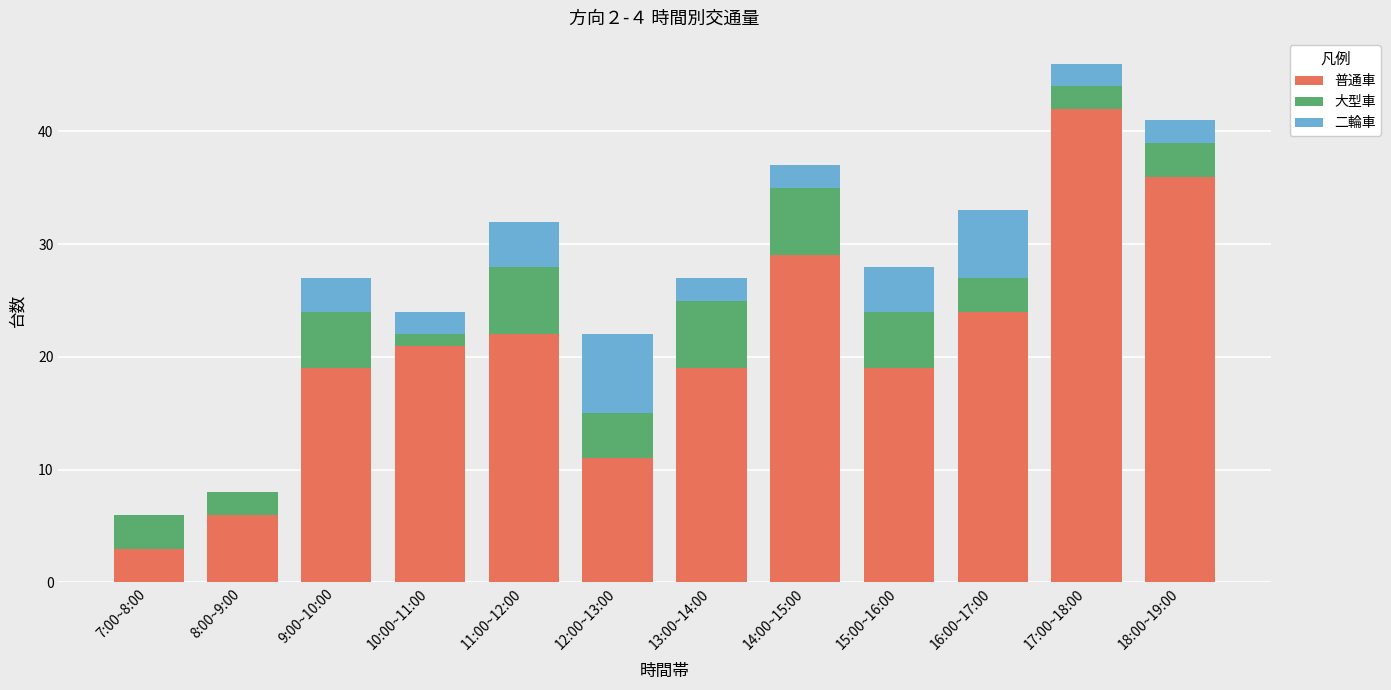

What is the highest value of the 普通車 series?

42